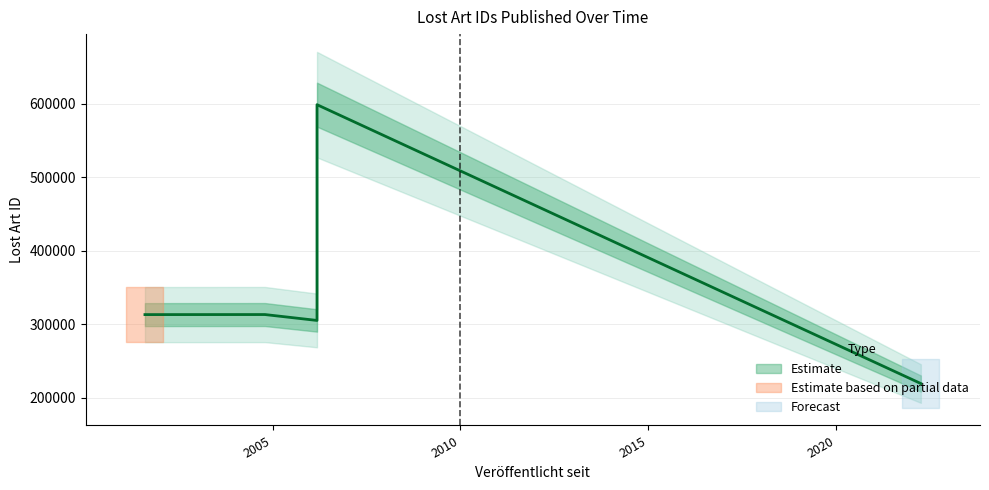

What is the maximum value shown in the chart?

599010